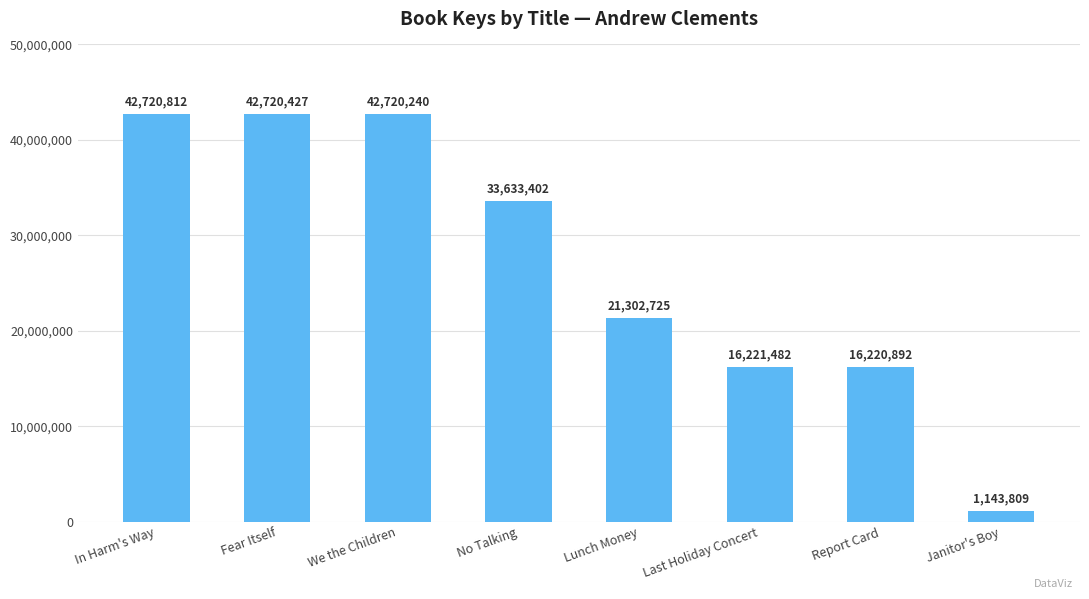

Reading left to right, transcribe all the data shown in this chart.

In Harm's Way=42720812	Fear Itself=42720427	We the Children=42720240	No Talking=33633402	Lunch Money=21302725	Last Holiday Concert=16221482	Report Card=16220892	Janitor's Boy=1143809